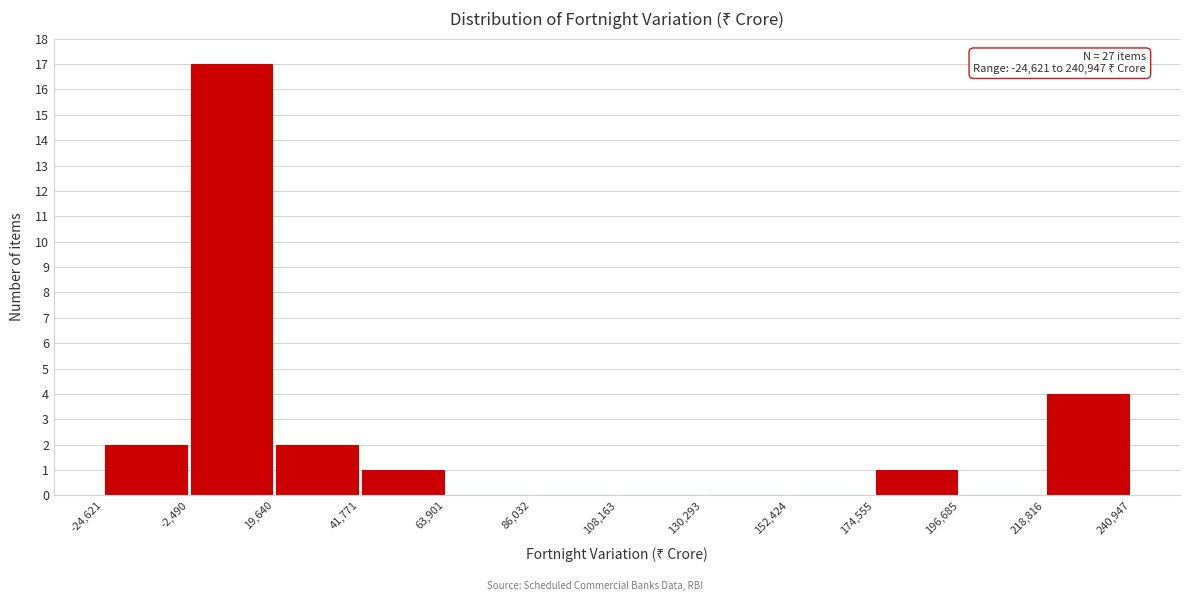

Which range on the x-axis has the tallest bar?

-2,490 to 19,640